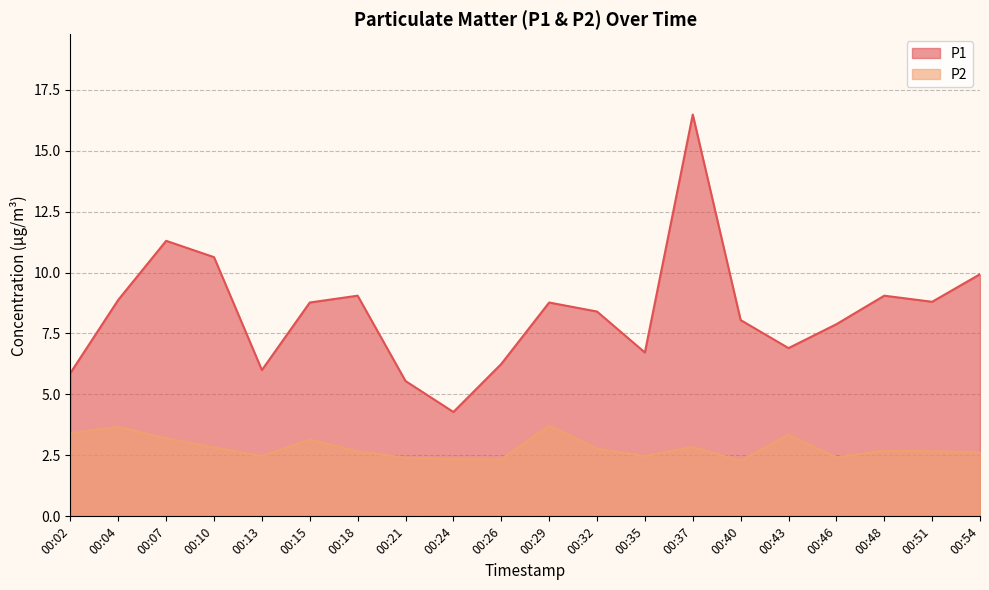

Which series has the largest total across all categories?

P1